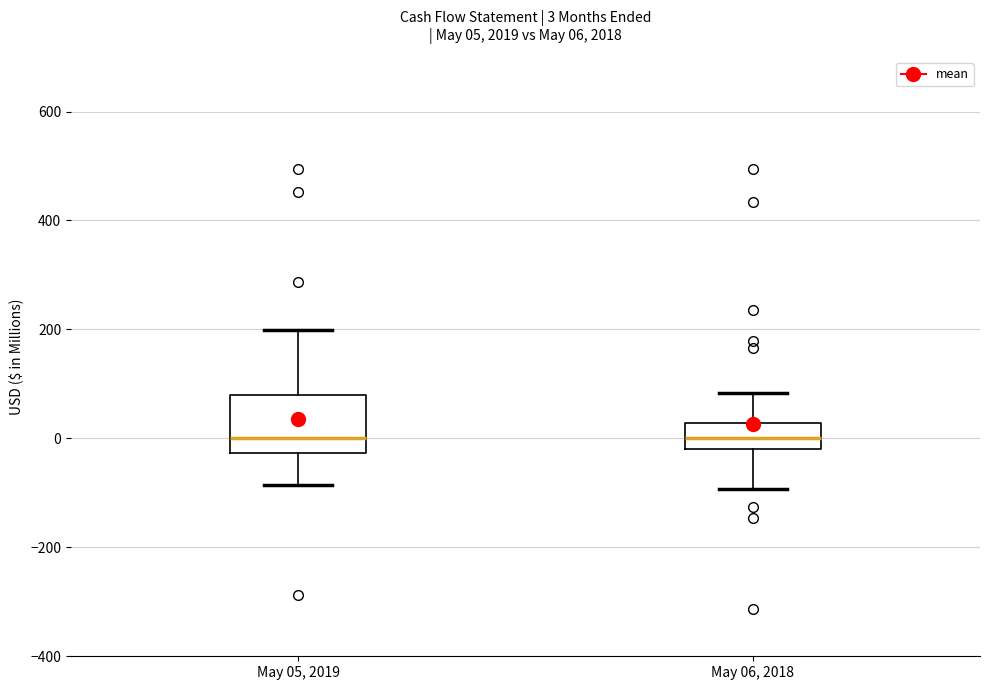

Which box is the tallest, from its lower edge to its upper edge?

May 05, 2019